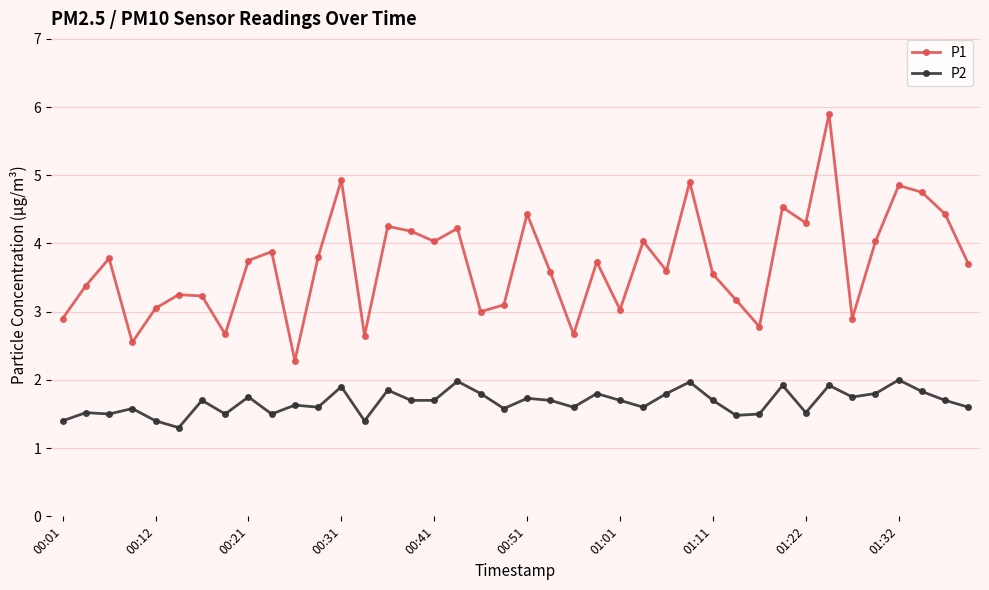

Which series has the largest total across all categories?

P1